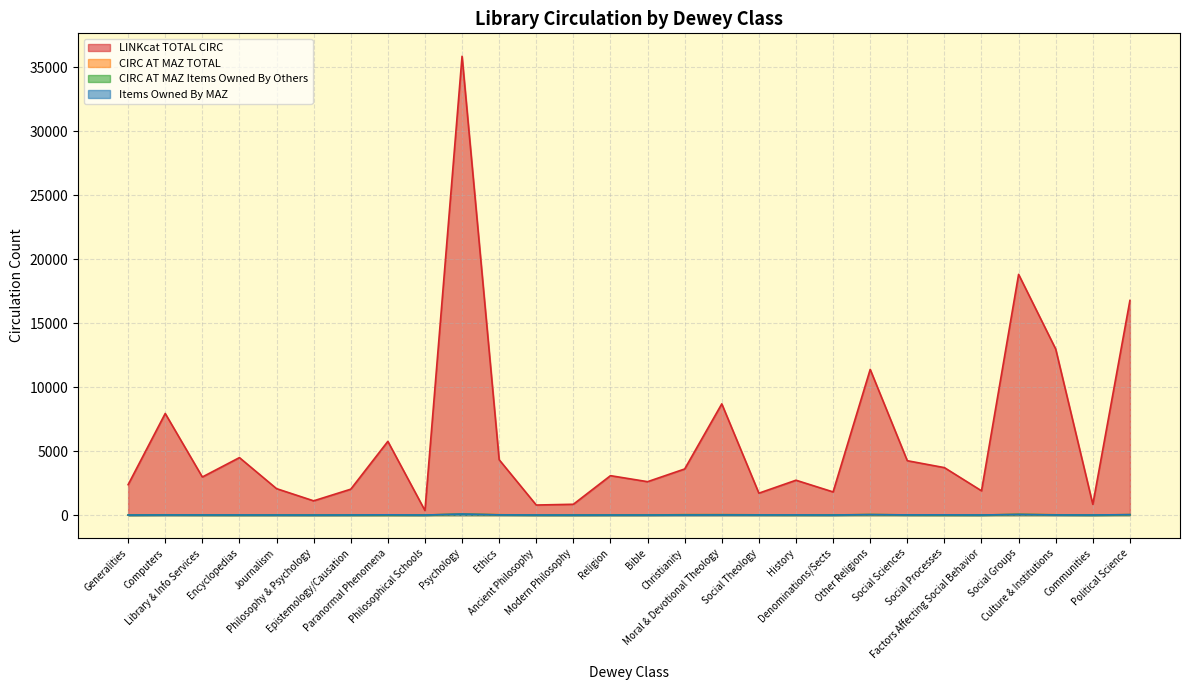

Reading left to right, list all the values displayed in this chart.

LINKcat TOTAL CIRC: 2377	7944	2977	4493	2066	1113	2023	5763	355	35873	4328	785	844	3081	2611	3604	8697	1712	2725	1810	11390	4250	3710	1897	18819	12979	840	16779
CIRC AT MAZ TOTAL: 2	20	10	7	6	3	6	3	3	81	28	2	1	6	8	25	26	17	8	9	37	14	5	3	56	22	1	36
CIRC AT MAZ Items Owned By Others: 2	17	9	2	6	2	5	2	3	68	21	2	1	6	8	25	26	17	8	9	37	13	5	3	50	18	1	28
Items Owned By MAZ: 1	6	7	7	2	0	5	19	0	82	12	4	0	1	0	2	7	5	10	0	34	11	16	4	47	7	4	34